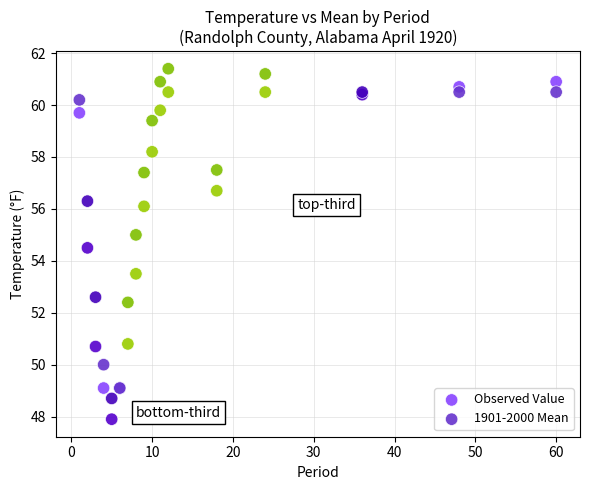

Which series contains the lowest Y value?

Observed Value